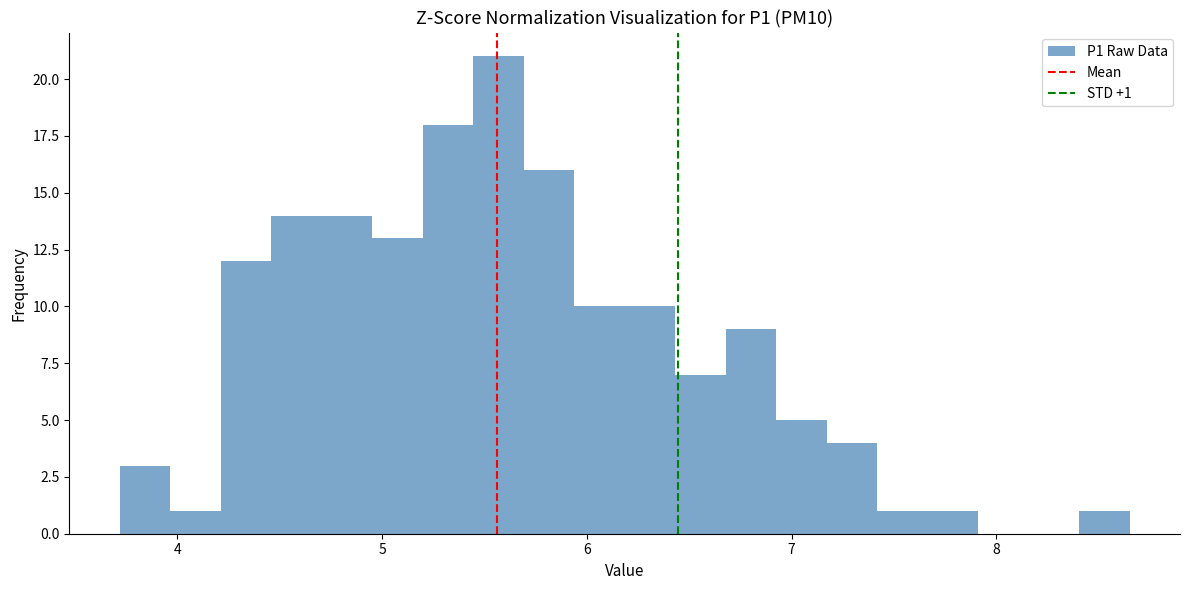

Read against the x-axis, roughly where is the centre of the tallest bar?

5.6